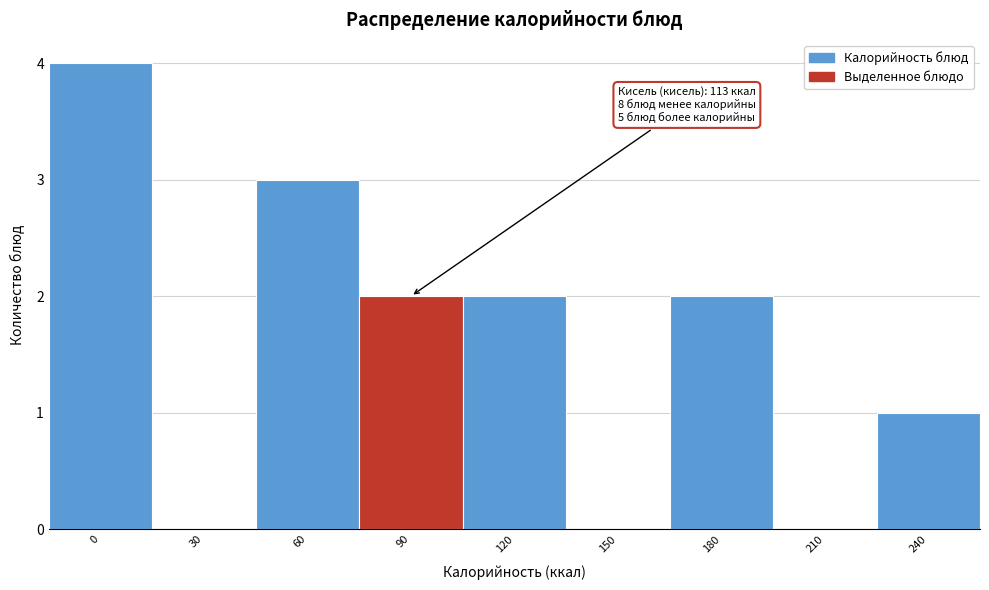

Reading left to right, list all the values displayed in this chart.

0=4	30=0	60=3	90=2	120=2	150=0	180=2	210=0	240=1